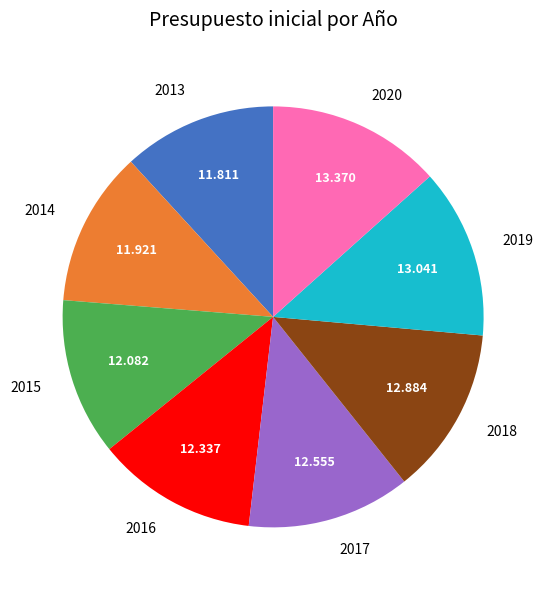

Do 2013 and 2017 together represent more than half of the pie?

No